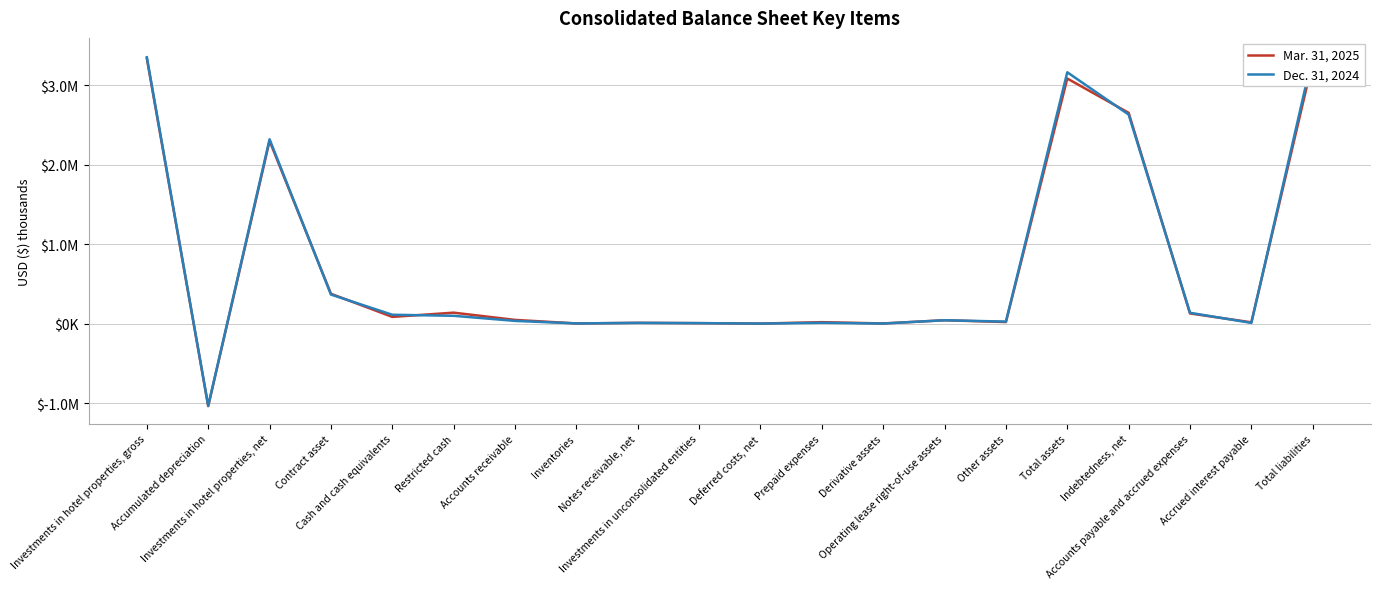

At Investments in hotel properties, gross, list the series in order from smallest to largest.

Mar. 31, 2025, Dec. 31, 2024